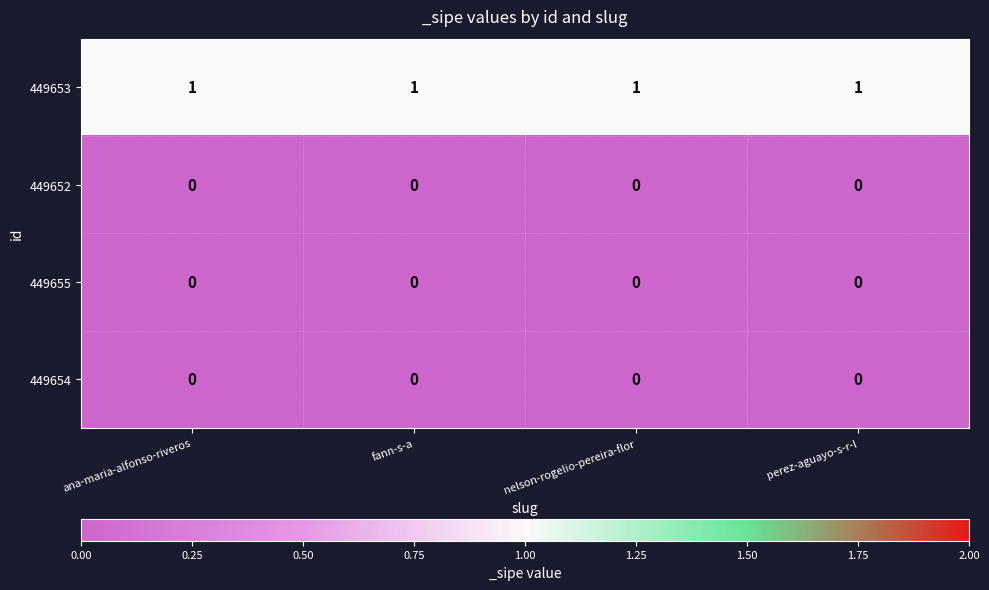

True or false: 449653 has a value of 1 at nelson-rogelio-pereira-flor.

True